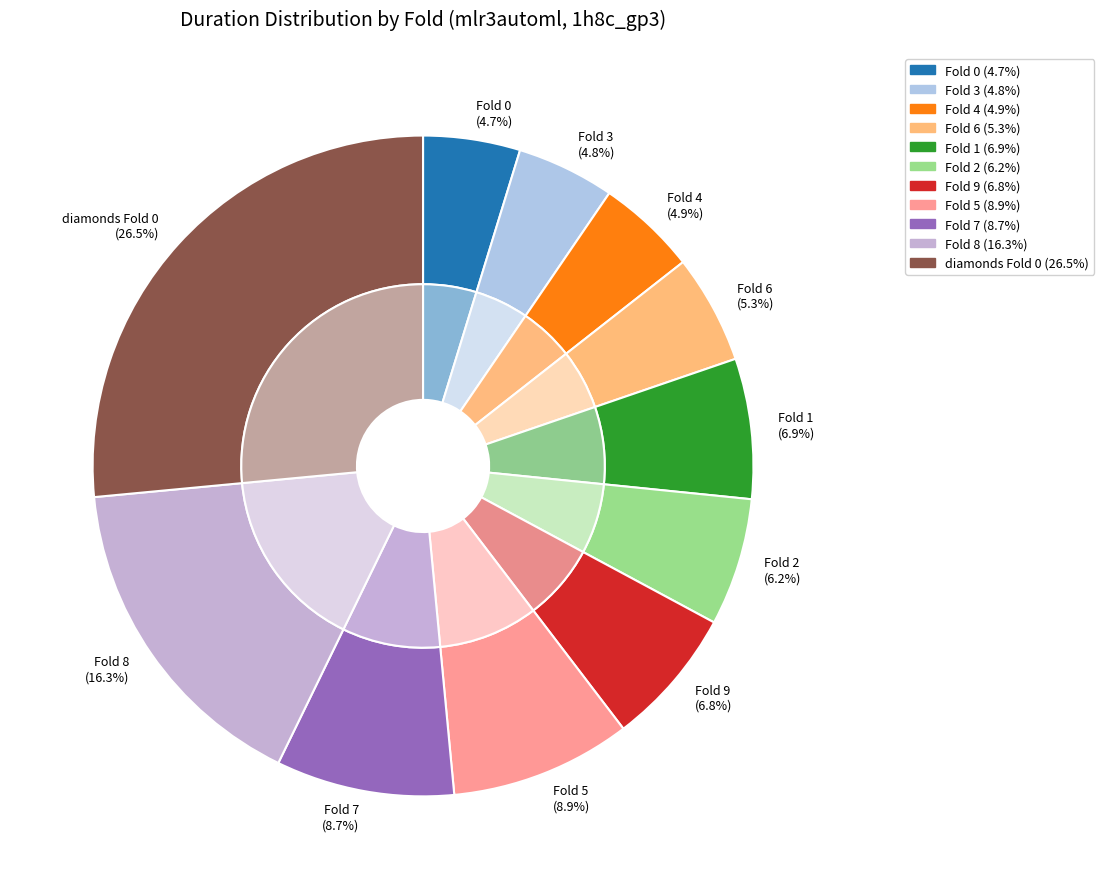

To the nearest percent, what is the difference between the Fold 4 and Fold 9 slice percentages?

2%